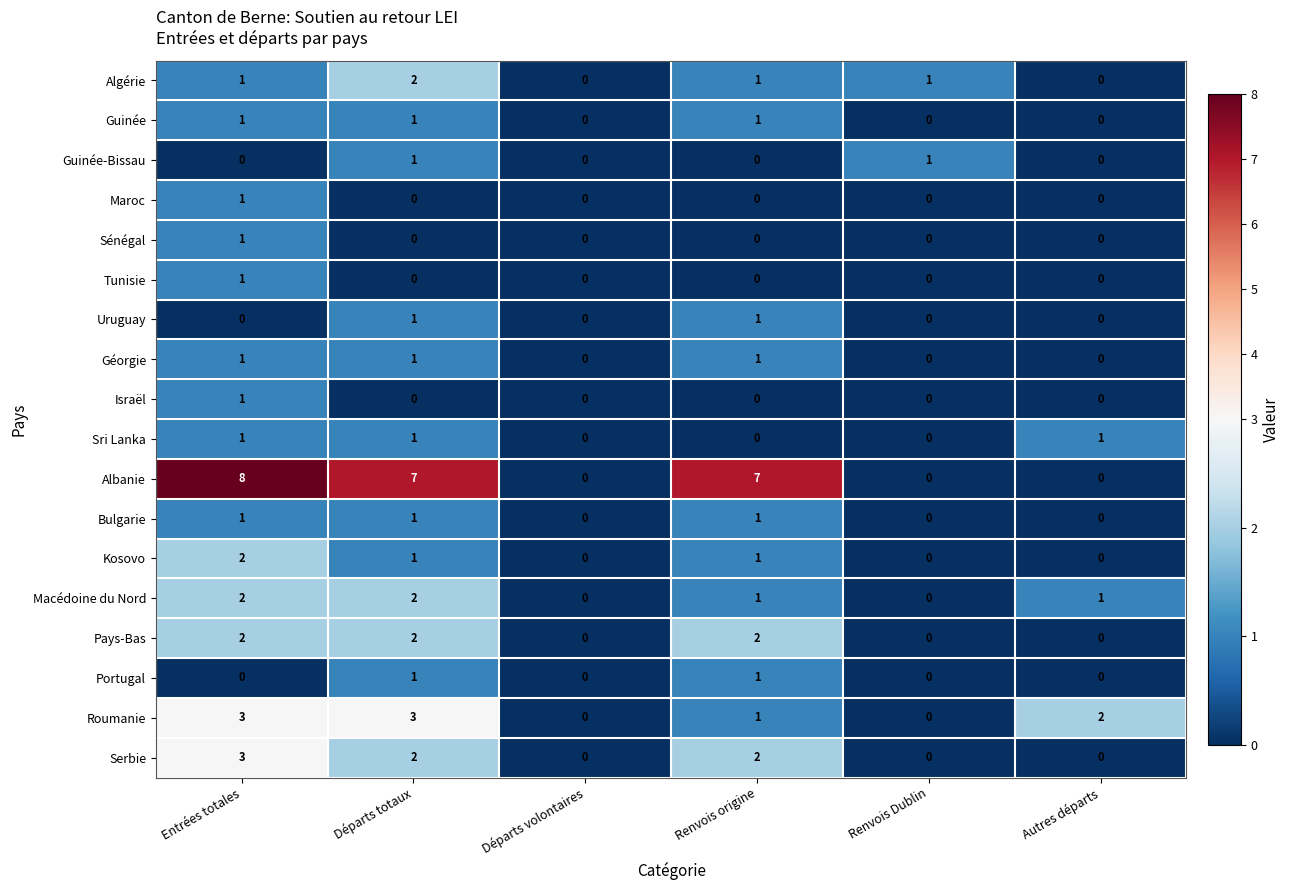

Which series has the largest total across all categories?

Albanie